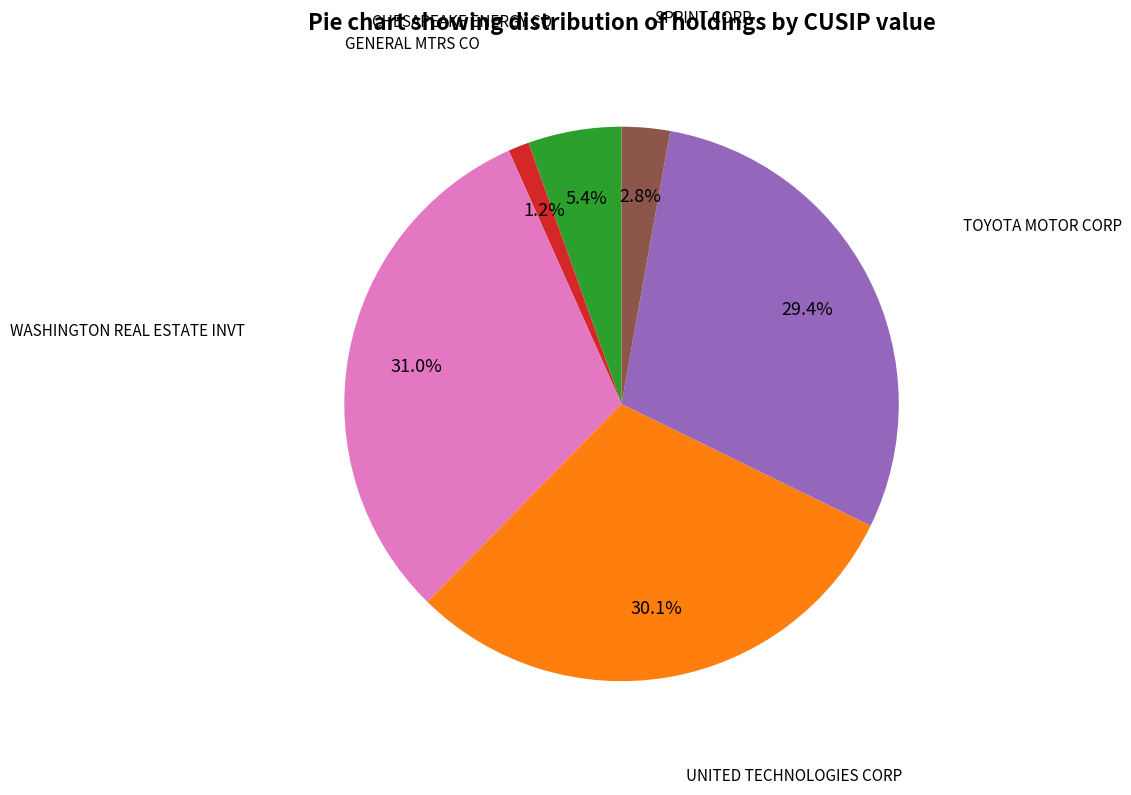

Does any single category account for the majority?

No